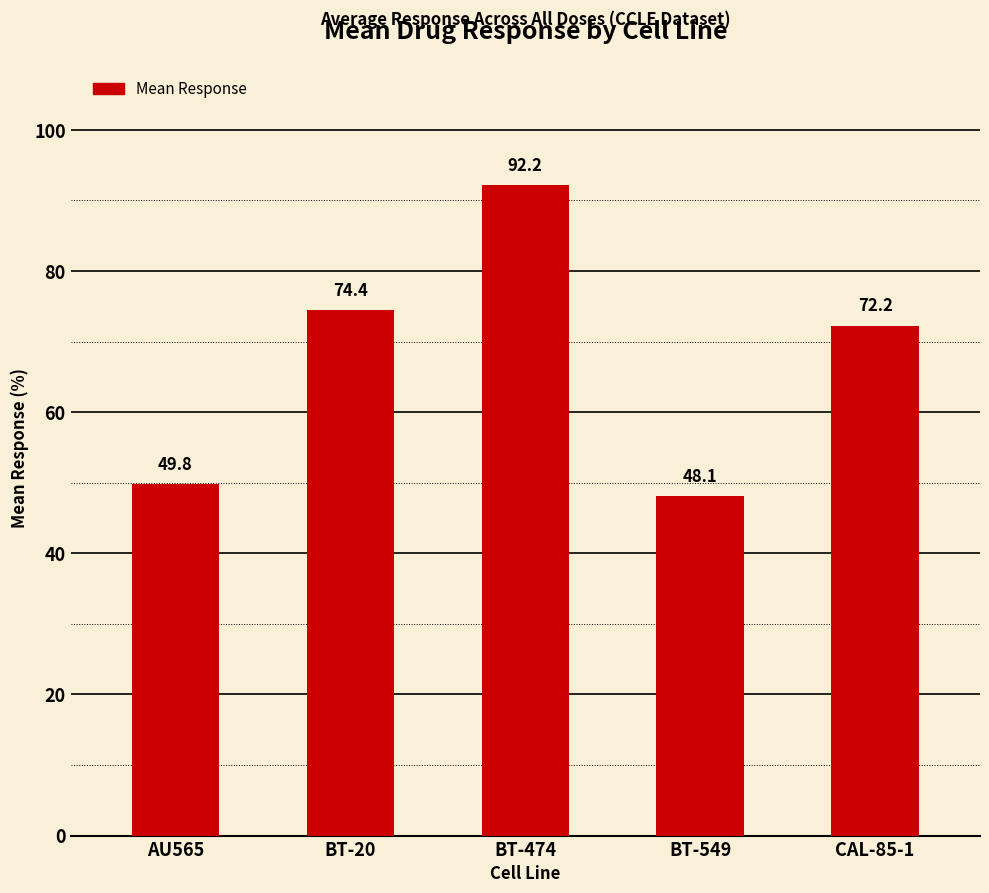

Does the chart contain stacked bars?

No